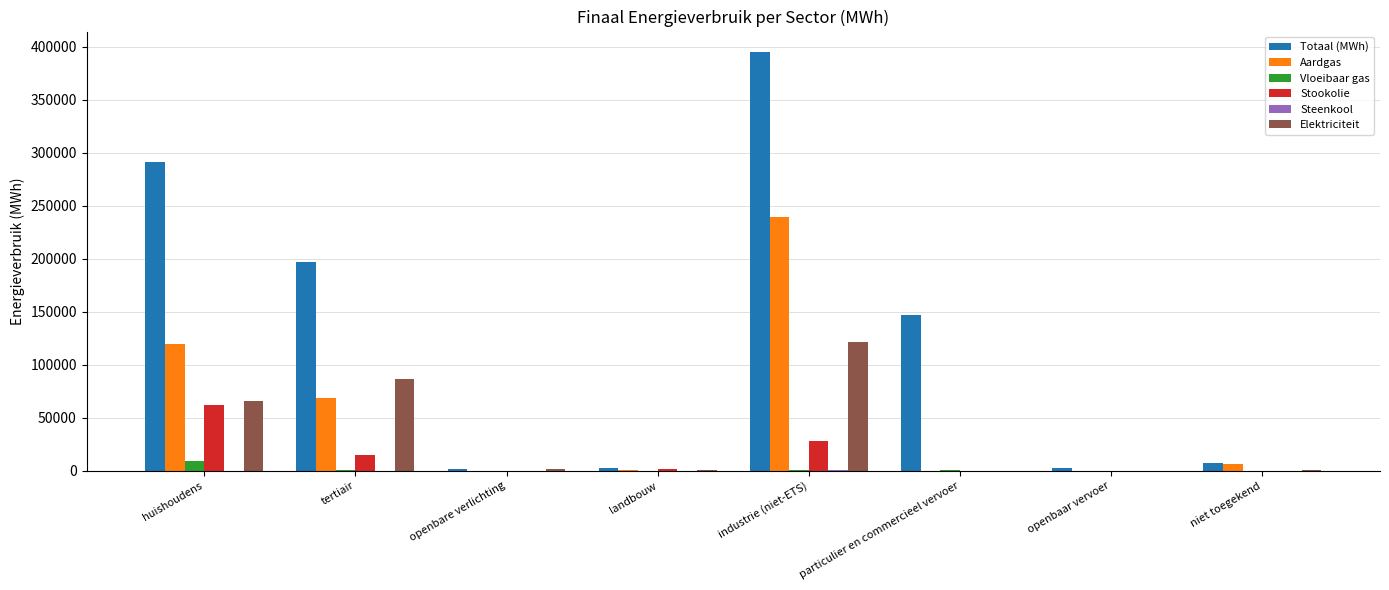

Which series has the largest total across all categories?

Totaal (MWh)